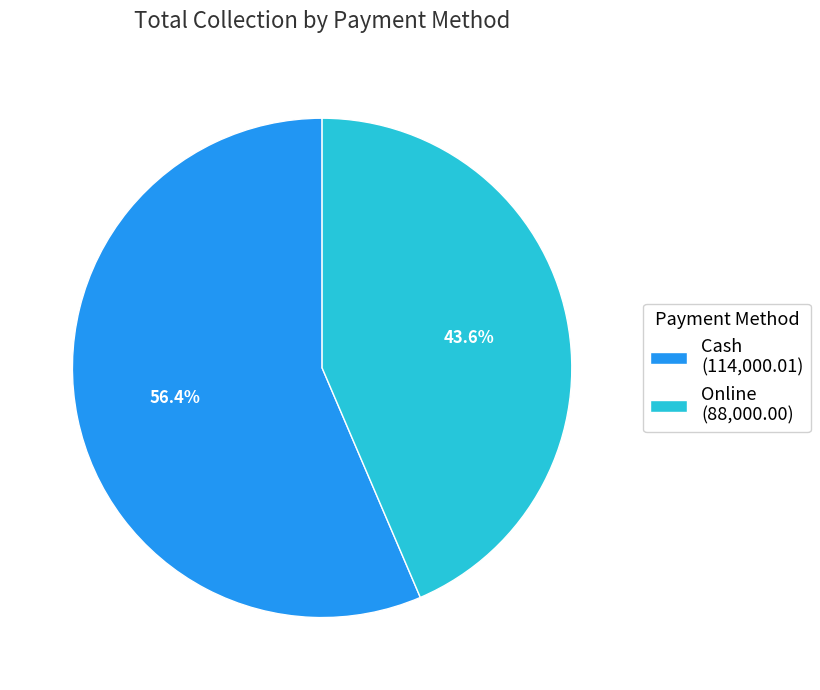

True or false: Cash accounts for 56% of the total.

True